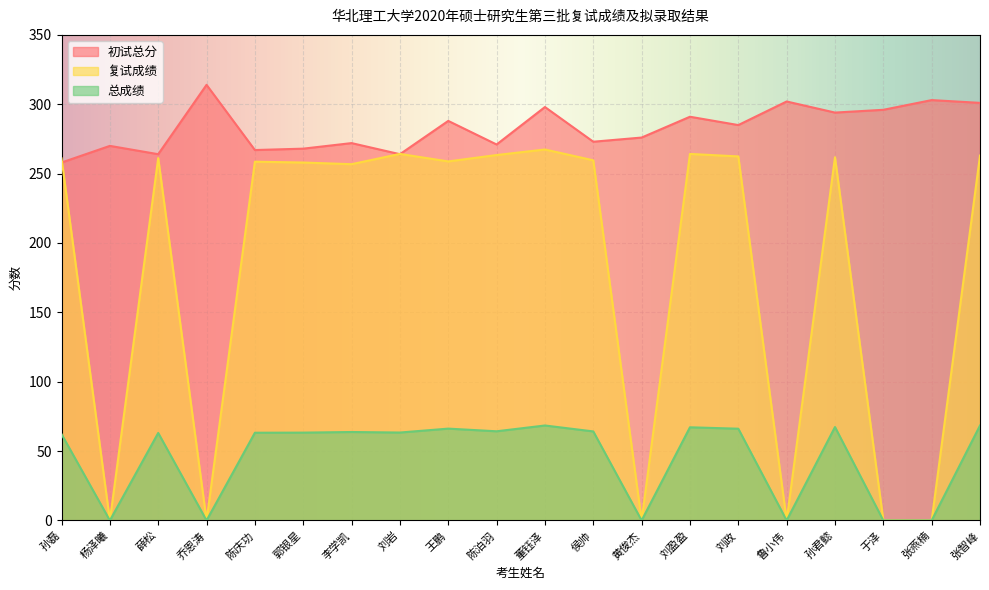

Read the 初试总分 value at 陈庆功.

267.0